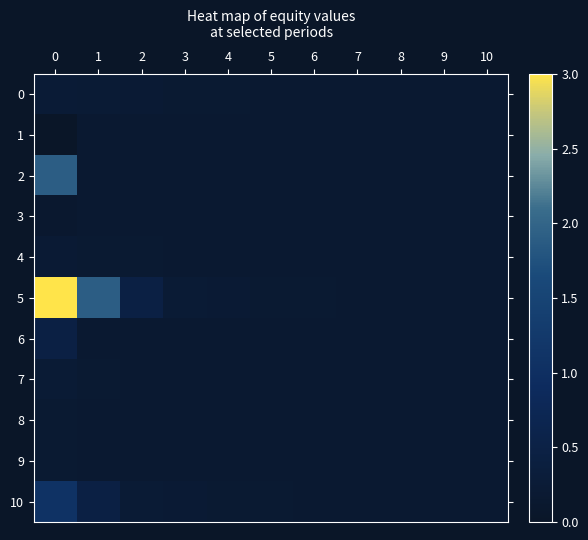

What is the difference between the highest and lowest values at 2?

0.3